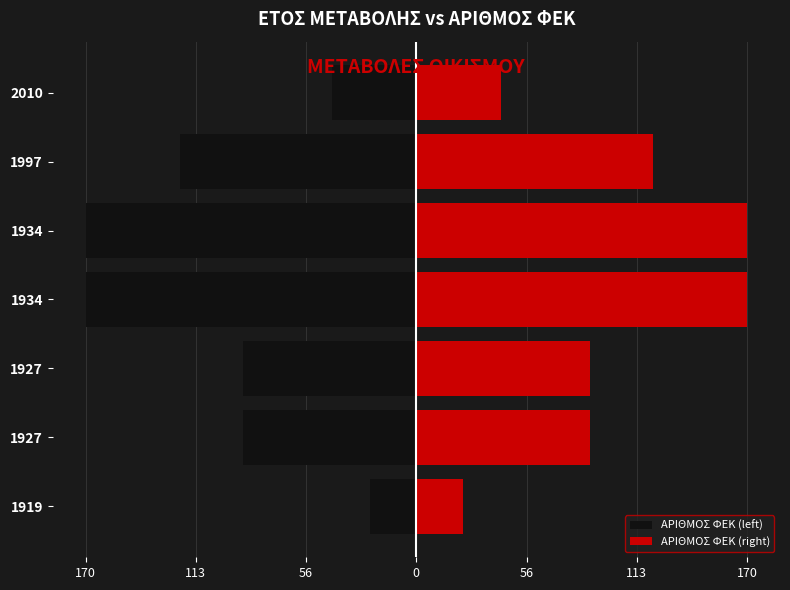

The value of ΑΡΙΘΜΟΣ ΦΕΚ (left) at 1934 is -81.4. True or false?

False